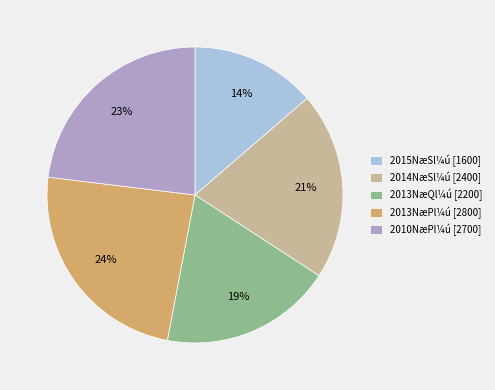

How many segments does this pie chart have?

5